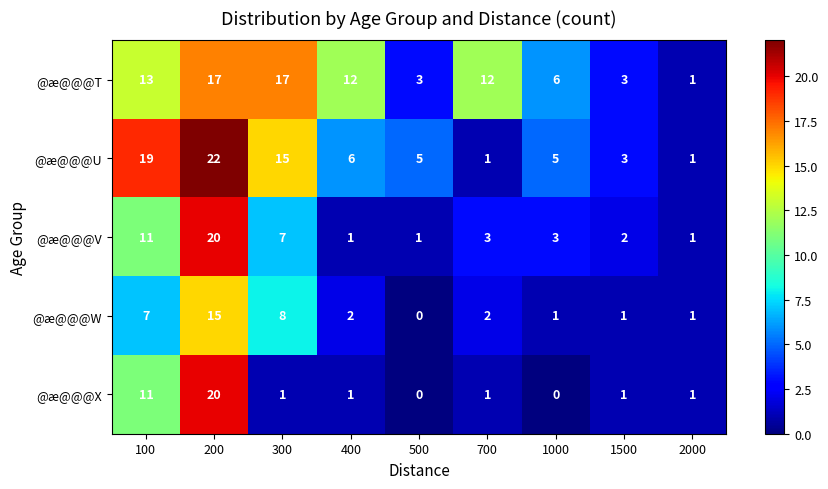

Count the number of categories in the chart.

9